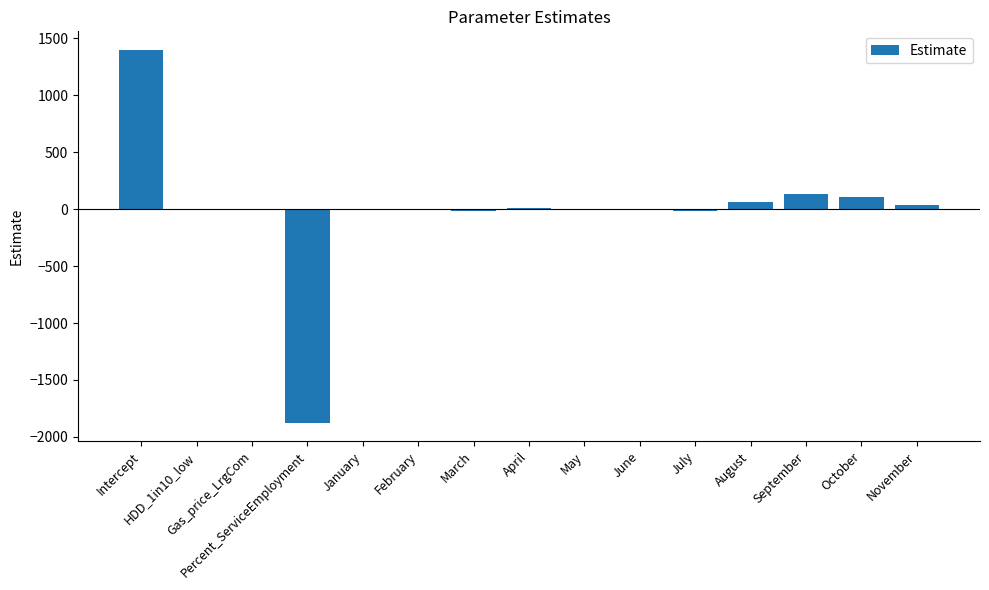

What is the approximate value at April?

7.1